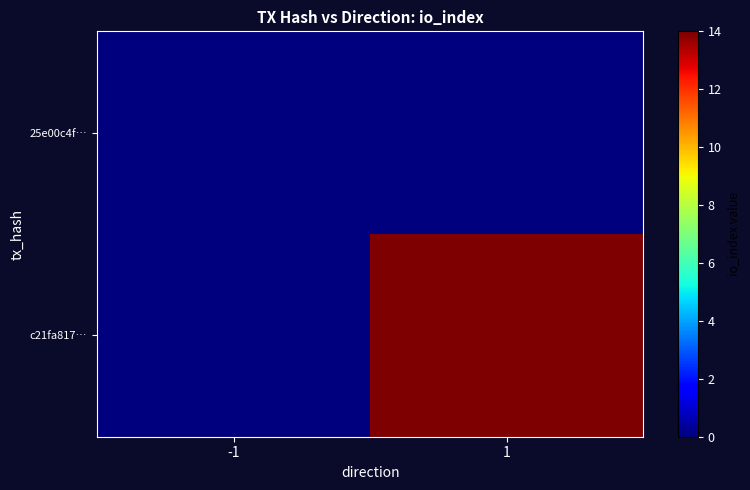

Which series has the largest total across all categories?

c21fa817…